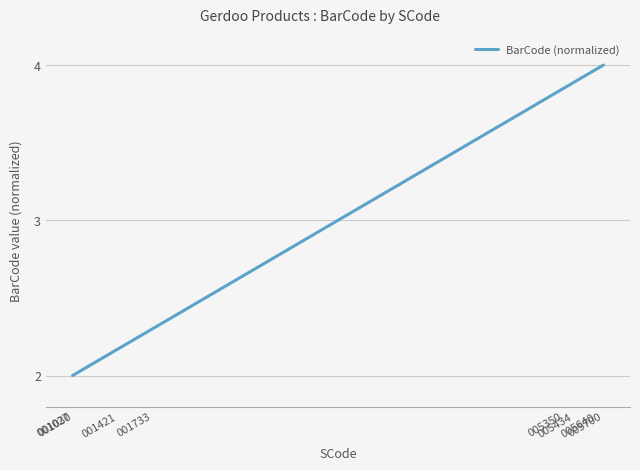

What is the difference between the maximum and minimum values?

2.0